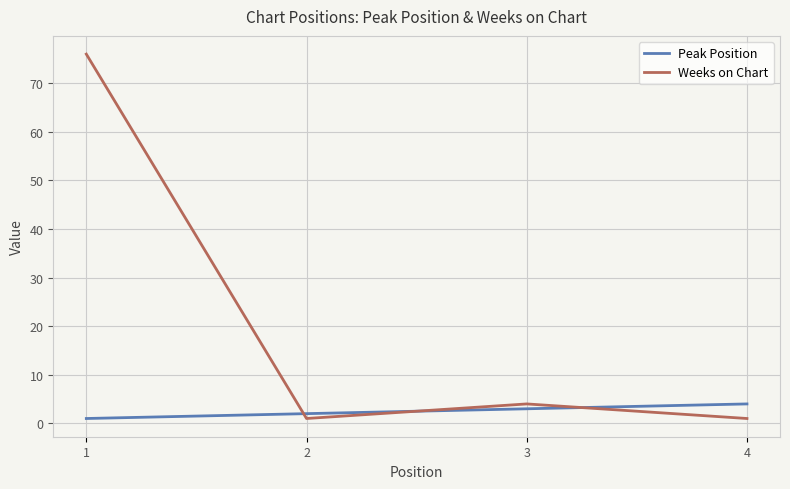

Between 1 and 2, which series saw the biggest shift?

Weeks on Chart